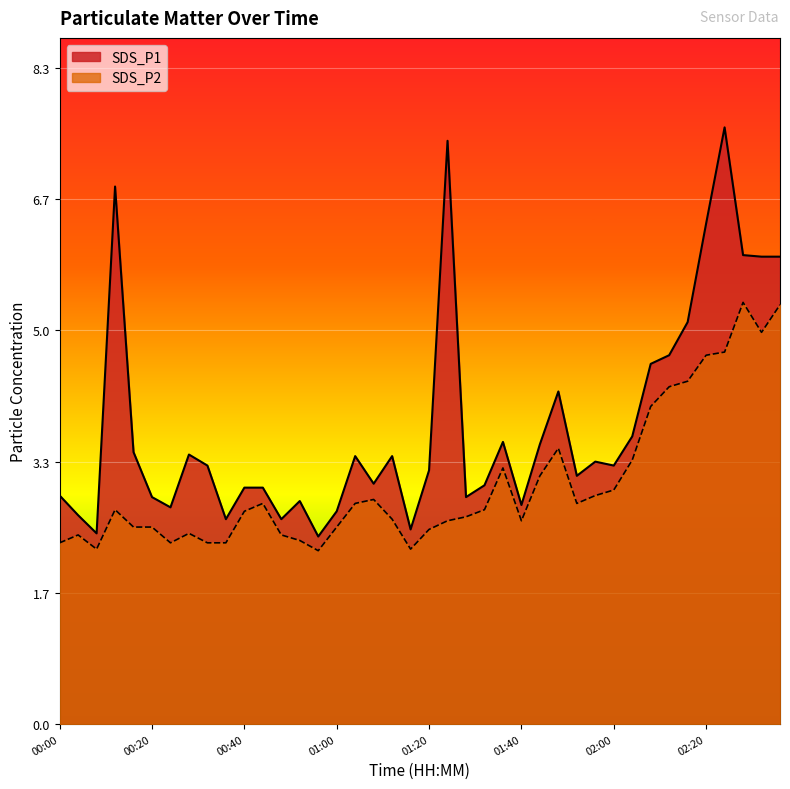

The SDS_P2 series shows 2.4 at 00:28. True or false?

True